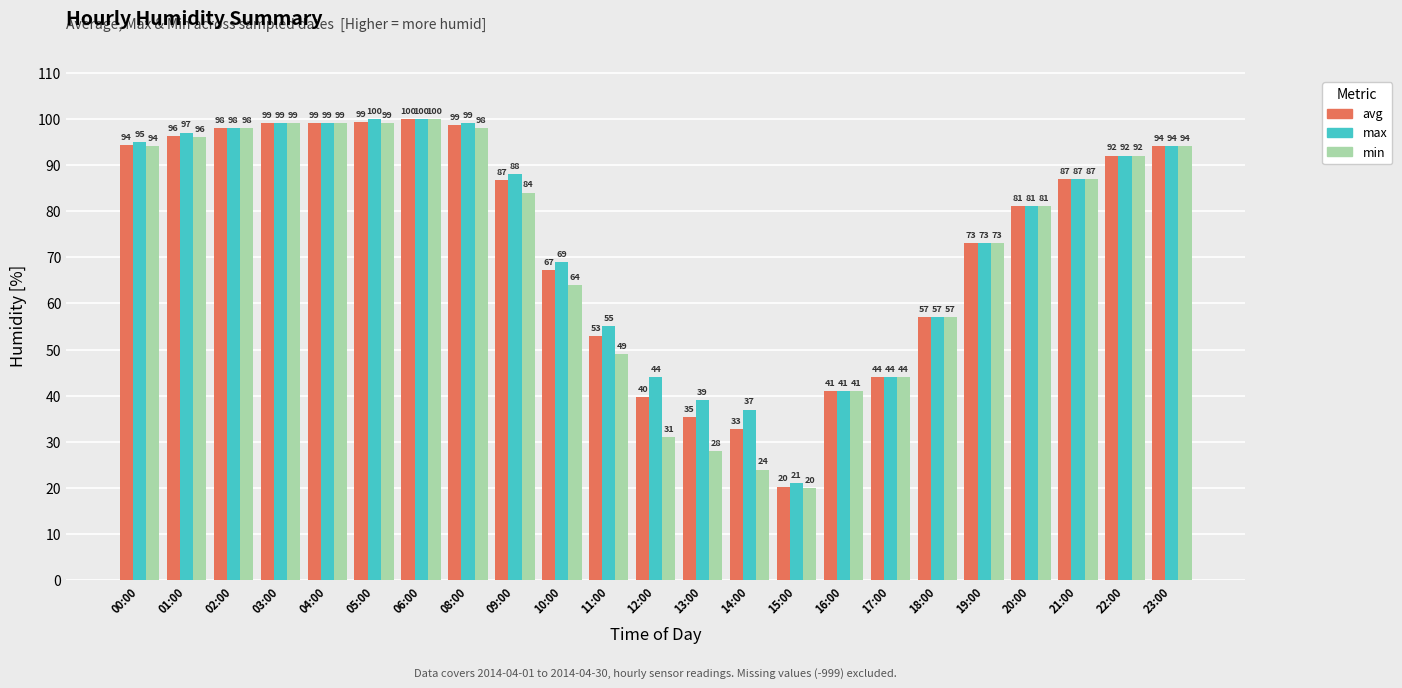

Where does the min series first go above 84?

00:00